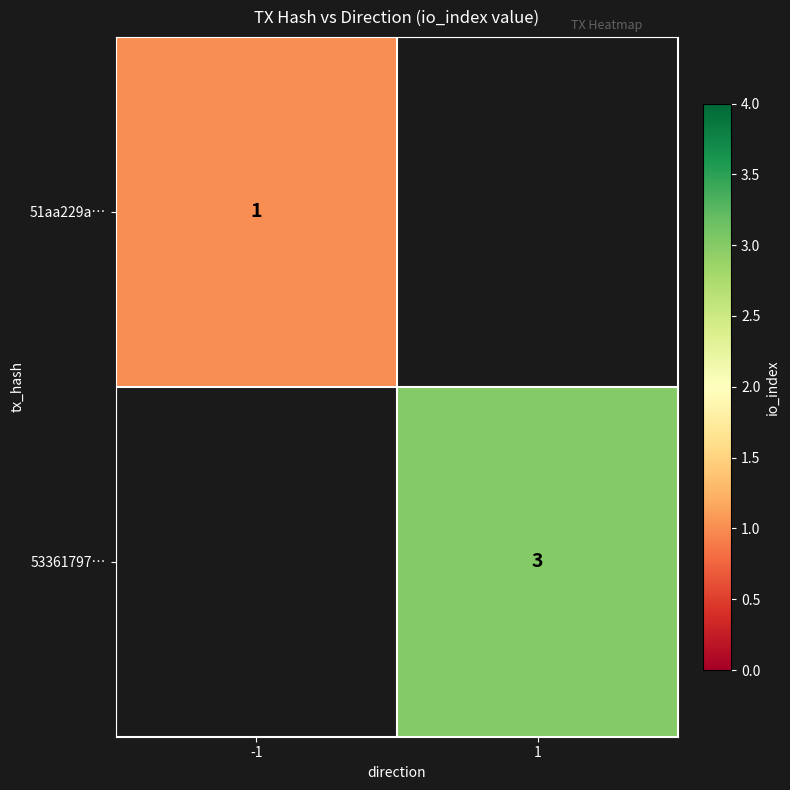

Is it true that 53361797… equals 1.6 at 1?

False